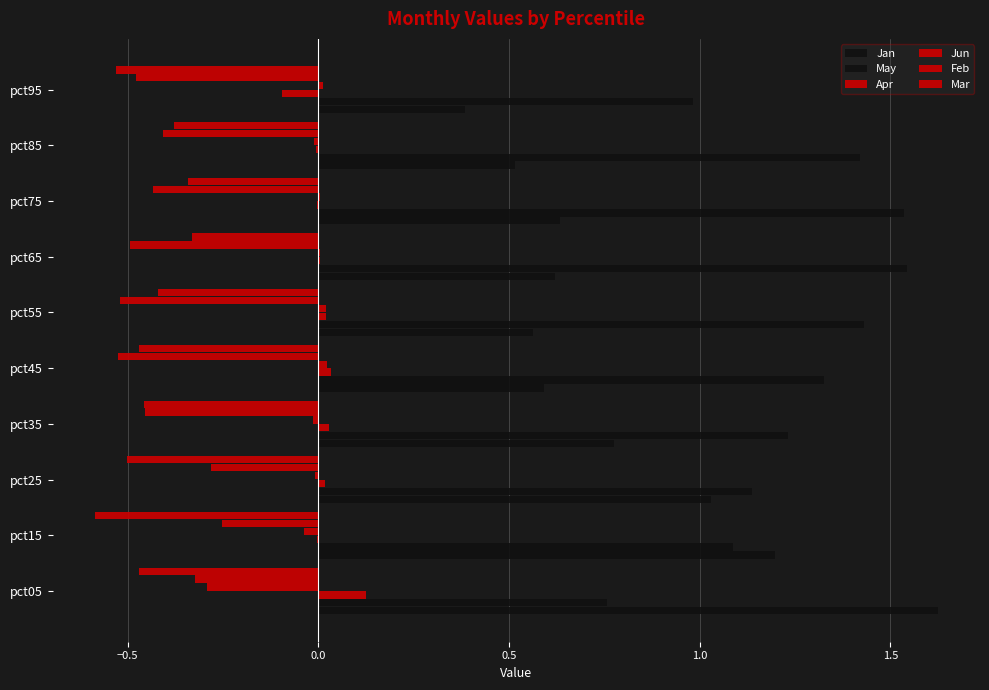

How many series are shown in this chart?

6